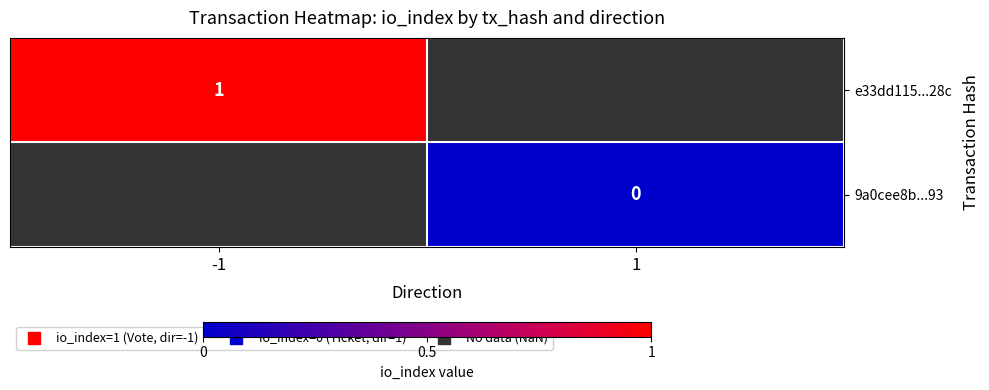

Which has a higher value, 1 or -1?

-1